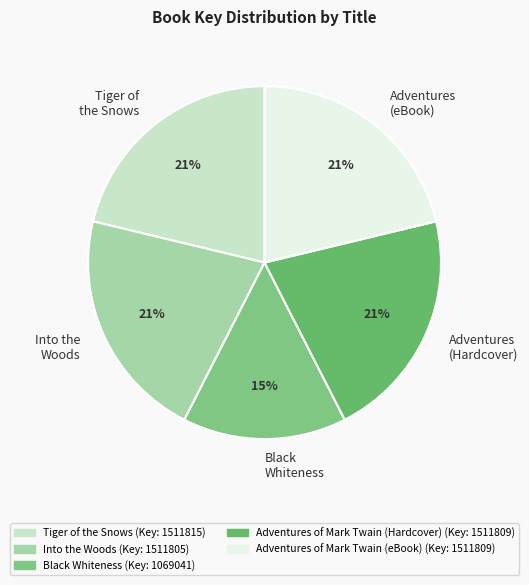

Which category has the smallest portion of the pie?

Black Whiteness